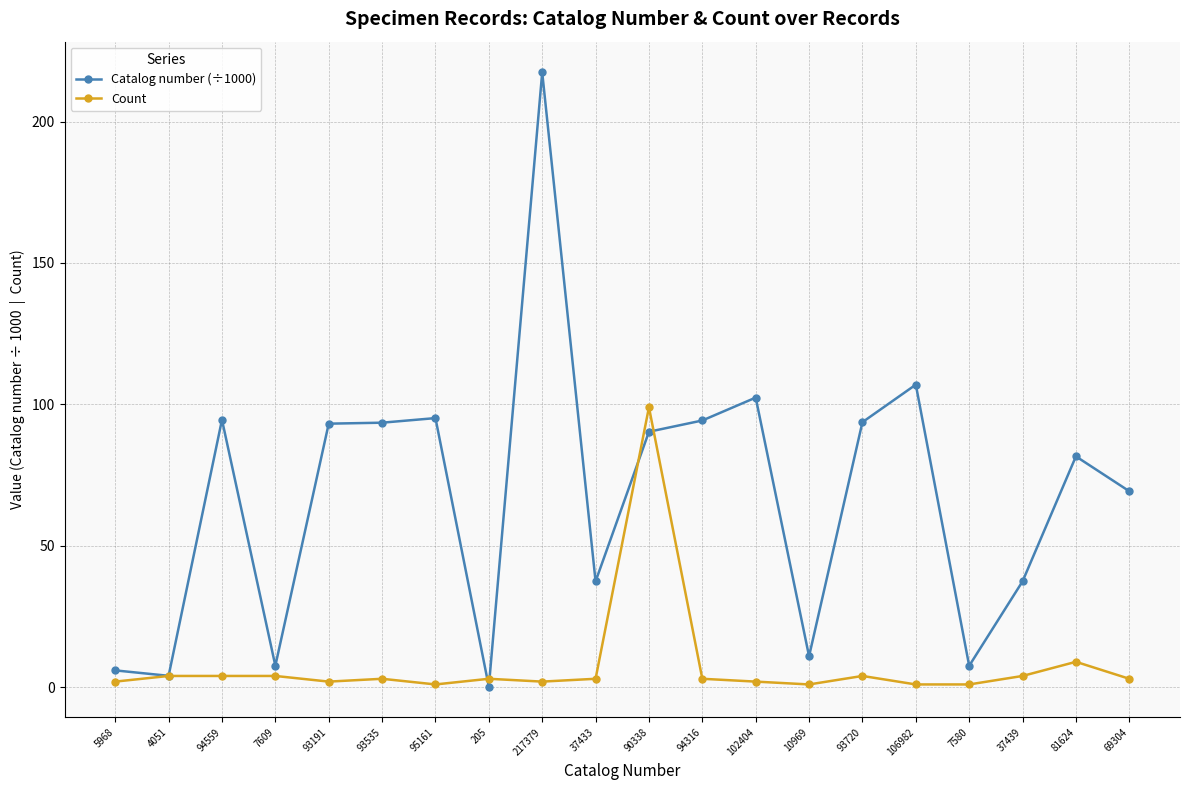

What is the label of the 17th point from the right?

7609